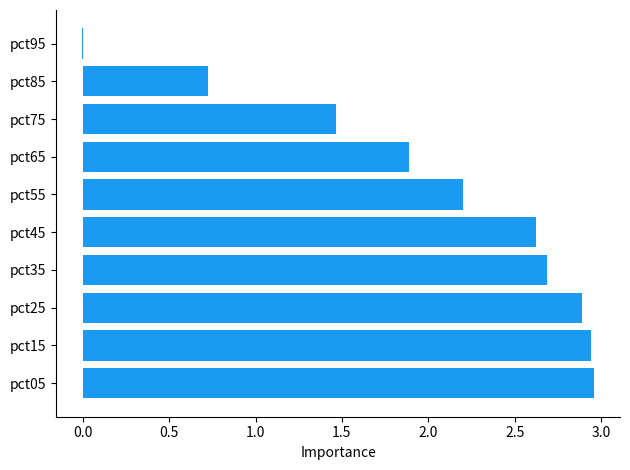

Is it true that the value at pct15 is 2.9?

True